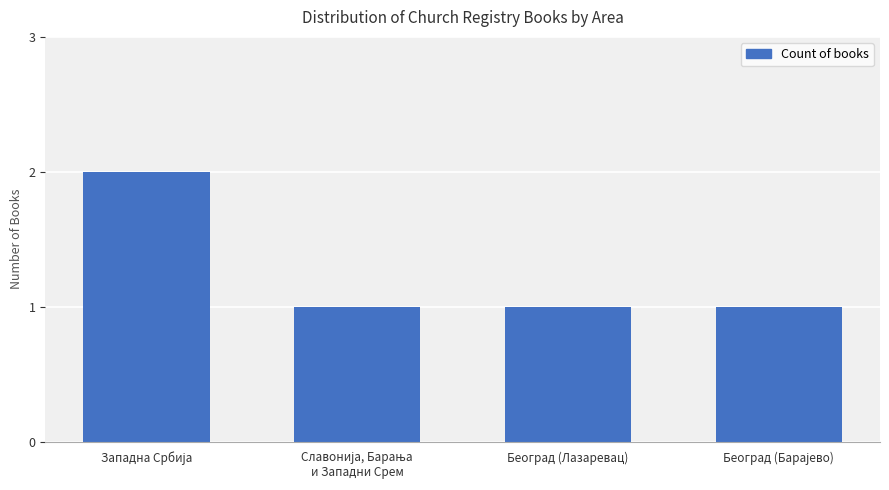

What is the label of the 3rd bar from the left?

Београд (Лазаревац)